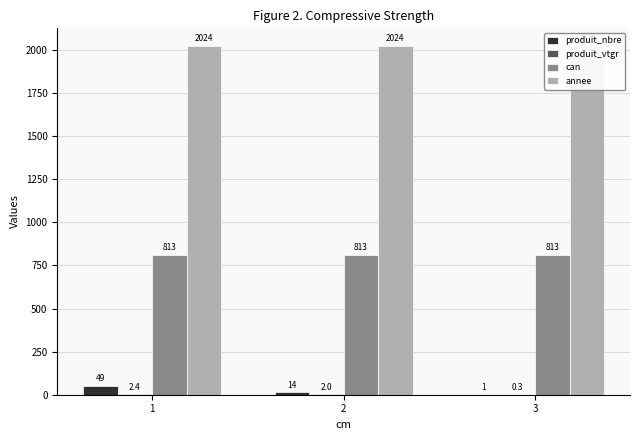

The produit_nbre series shows 0.4 at 3. True or false?

False